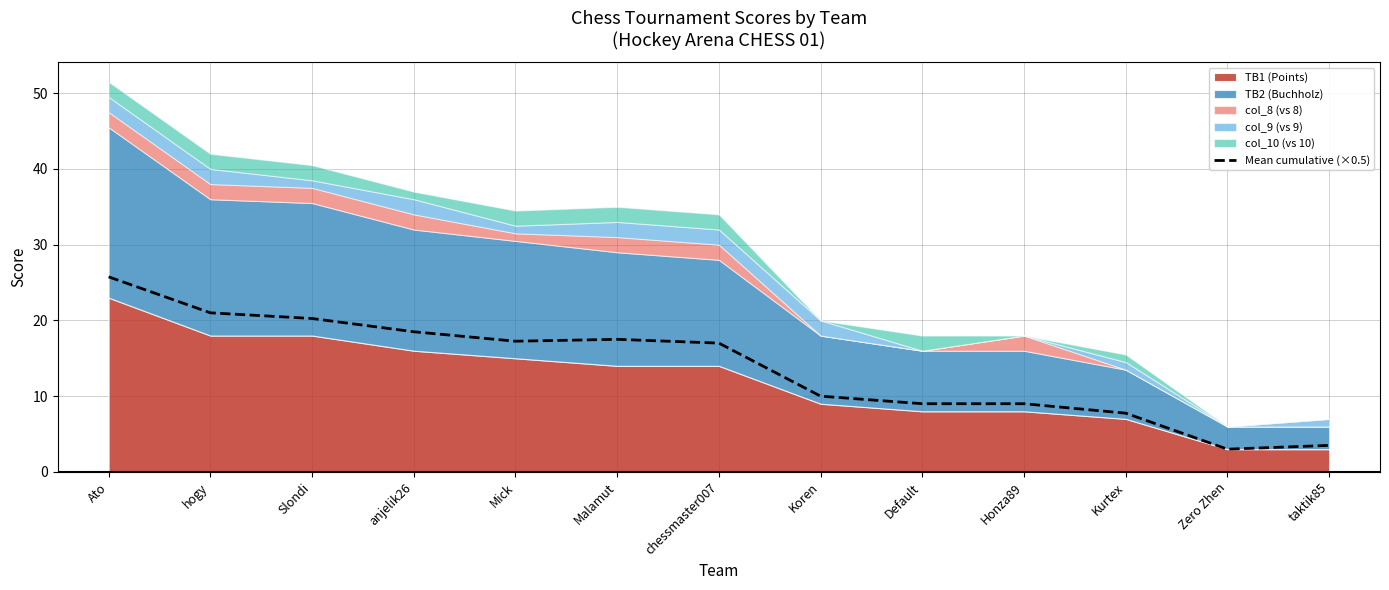

Where is the data nearest to the value 14?

chessmaster007